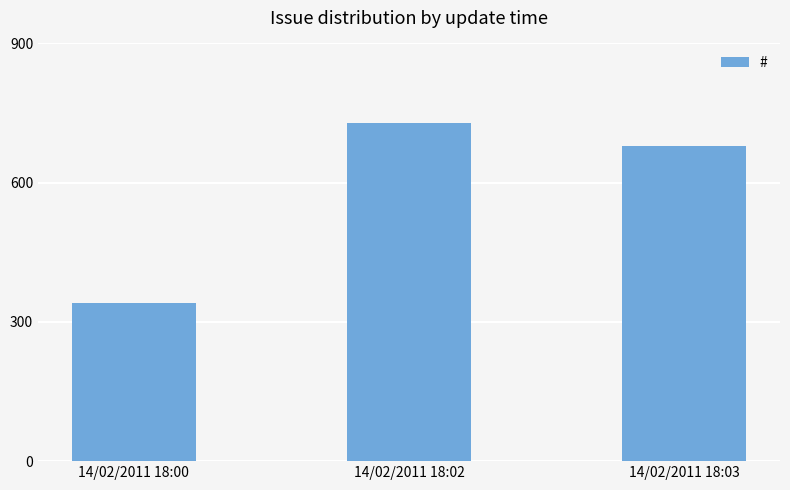

What is the difference between the values at 14/02/2011 18:03 and 14/02/2011 18:00?

338